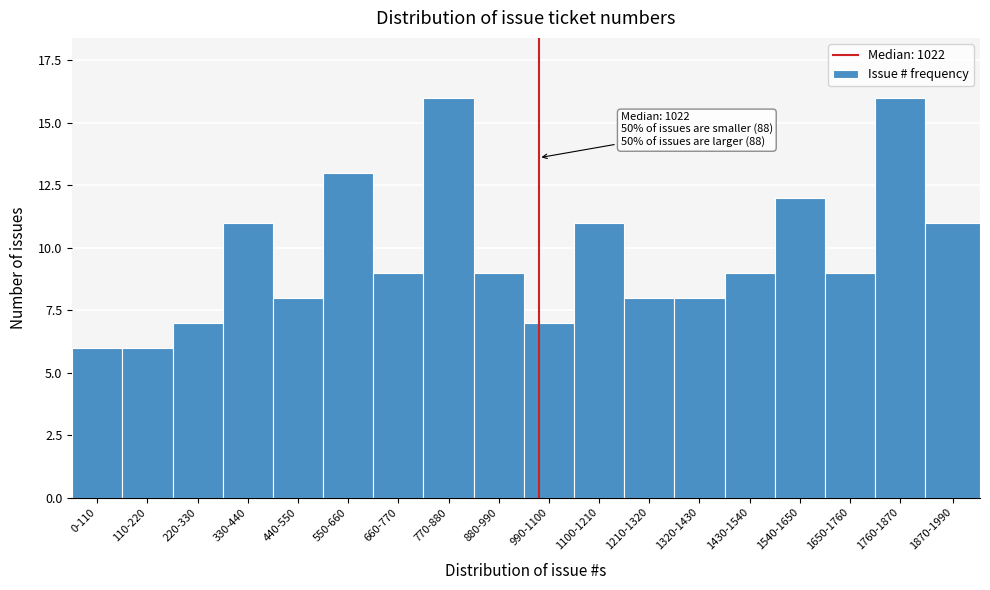

Reading left to right, extract all data points from this chart.

0-110=6	110-220=6	220-330=7	330-440=11	440-550=8	550-660=13	660-770=9	770-880=16	880-990=9	990-1100=7	1100-1210=11	1210-1320=8	1320-1430=8	1430-1540=9	1540-1650=12	1650-1760=9	1760-1870=16	1870-1990=11